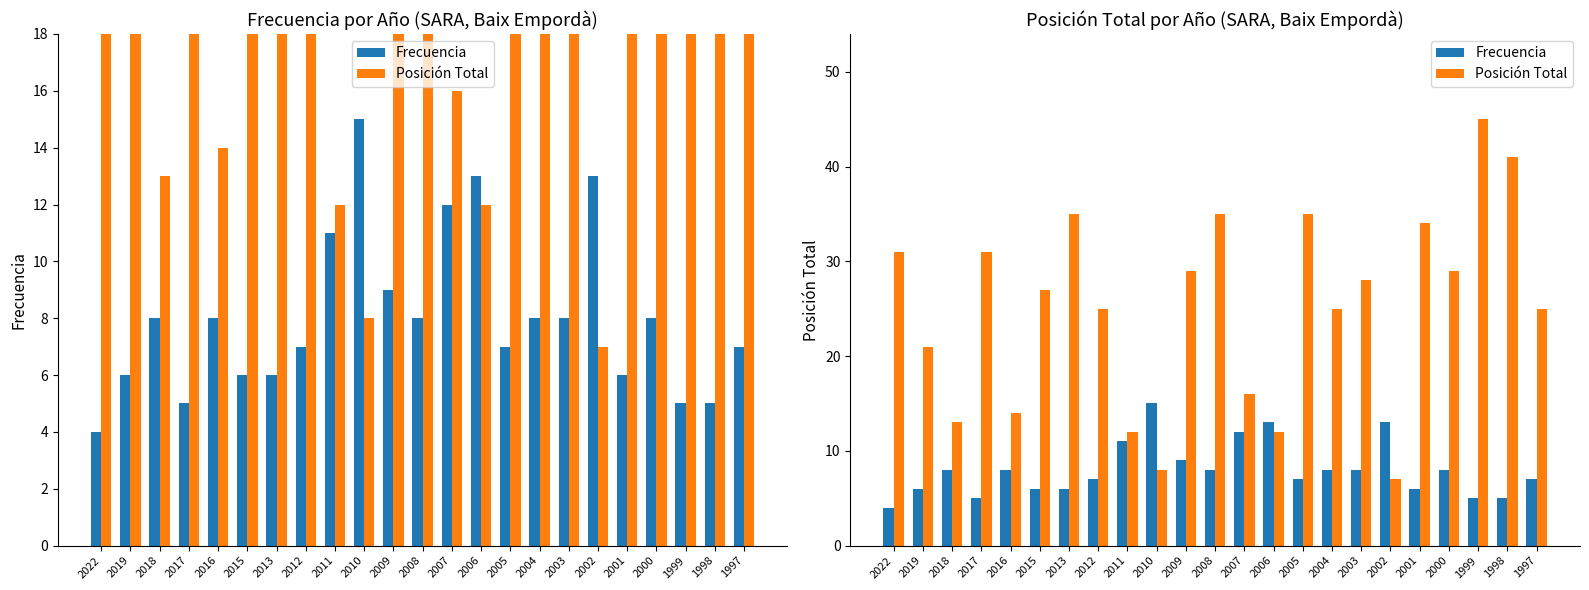

List the labels in order of Posición Total value, largest first.

1999, 1998, 2013, 2008, 2005, 2001, 2022, 2017, 2009, 2000, 2003, 2015, 2012, 2004, 1997, 2019, 2007, 2016, 2018, 2011, 2006, 2010, 2002